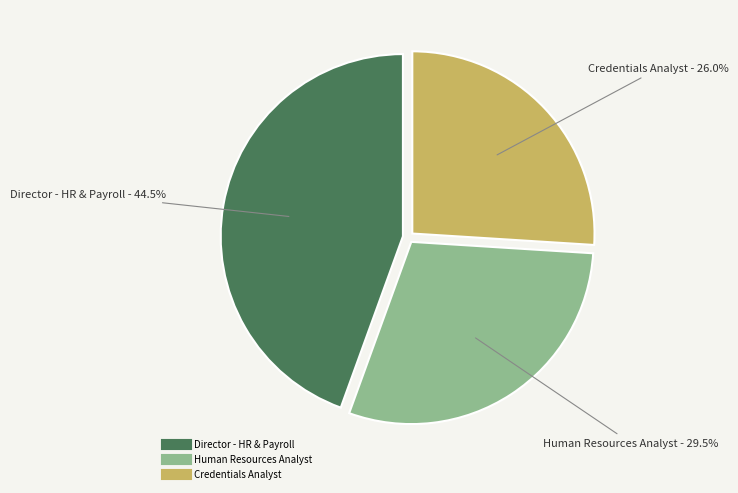

How much of the chart is everything except Human Resources Analyst?

70.5%